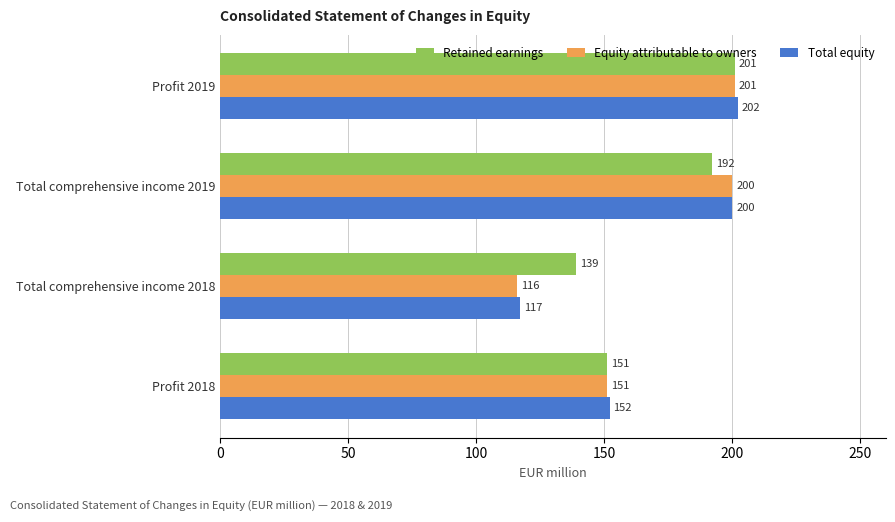

Rank the categories by Total equity value from lowest to highest.

Total comprehensive income 2018, Profit 2018, Total comprehensive income 2019, Profit 2019